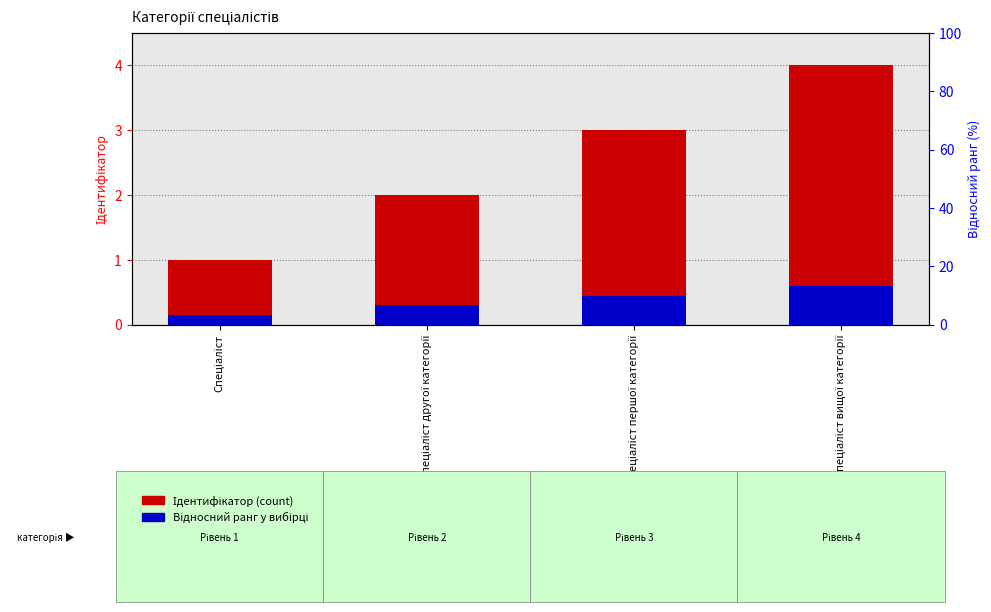

List the series in order of their peak value, lowest first.

Відносний ранг, Ідентифікатор (count)